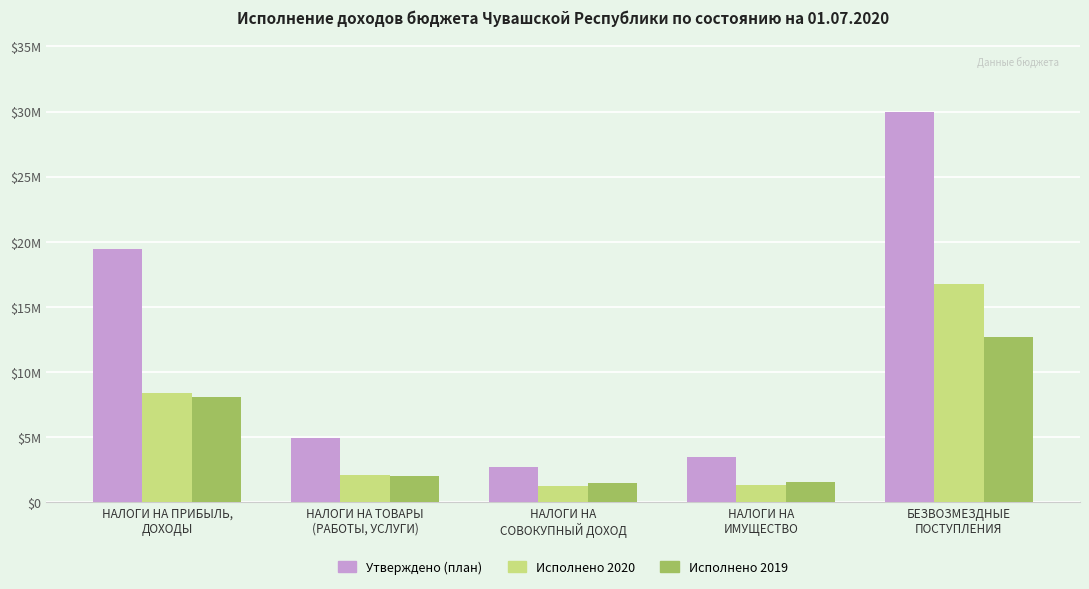

Which series has the largest total across all categories?

Утверждено (план)